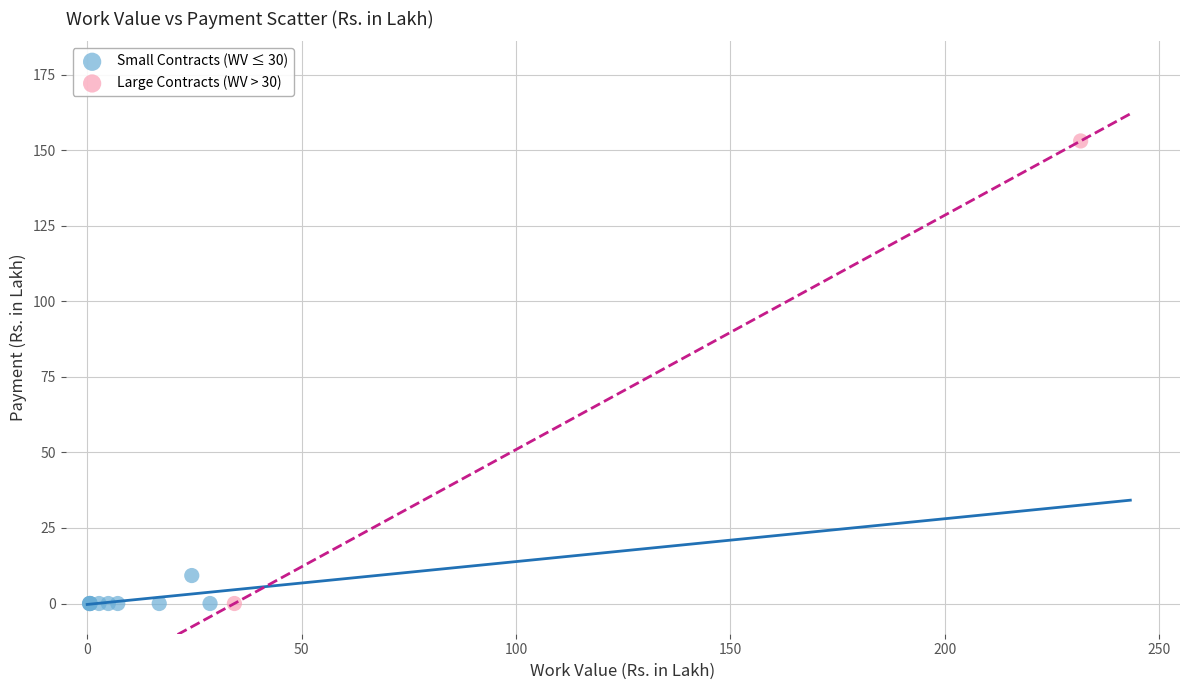

Which series reaches the maximum Y coordinate?

Large Contracts (WV > 30)